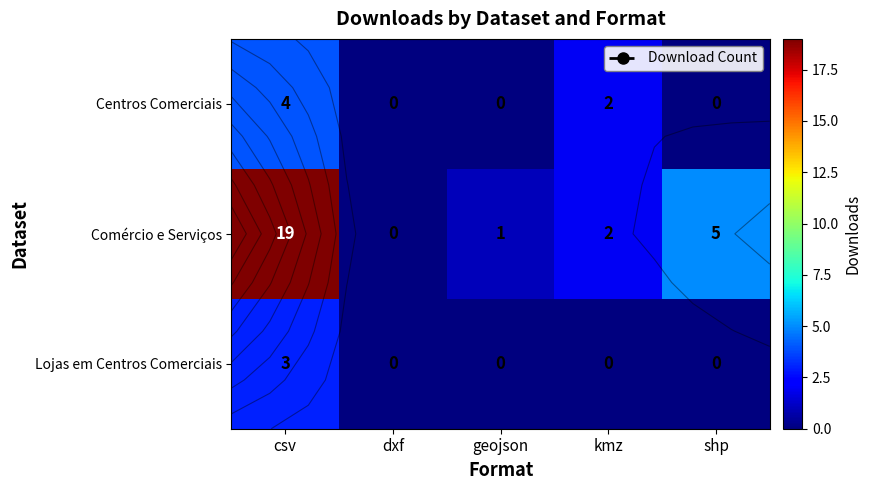

True or false: Lojas em Centros Comerciais has a value of 0 at kmz.

True